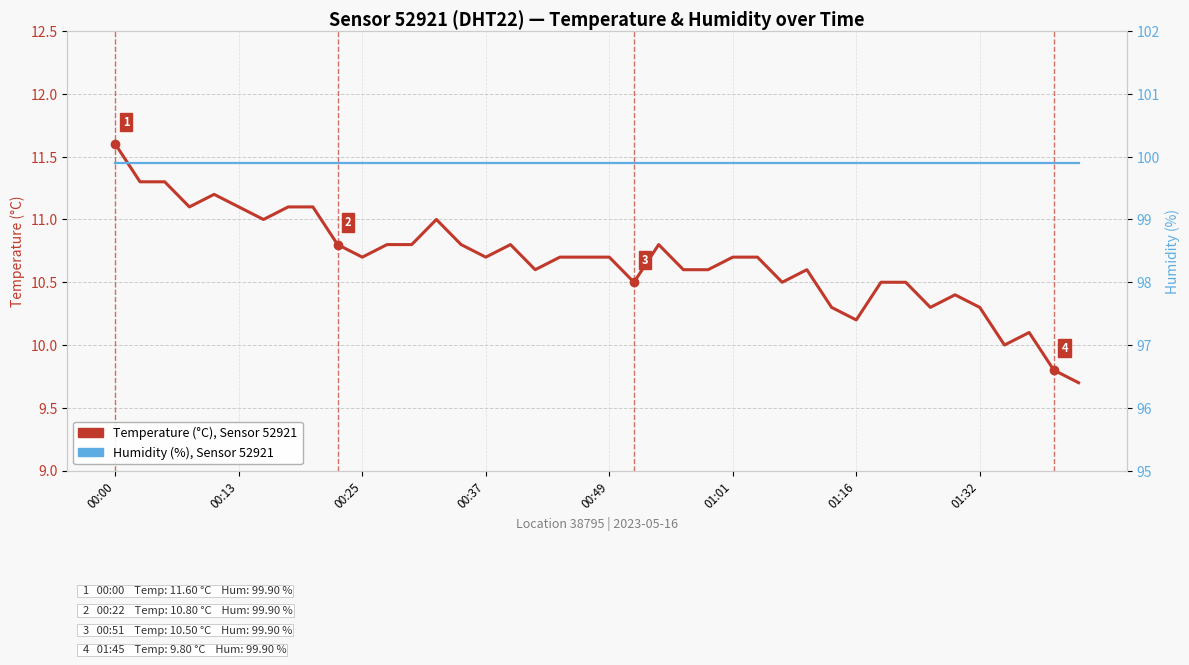

List the series in order of their overall mean, lowest first.

Temperature (°C), Sensor 52921, Humidity (%), Sensor 52921